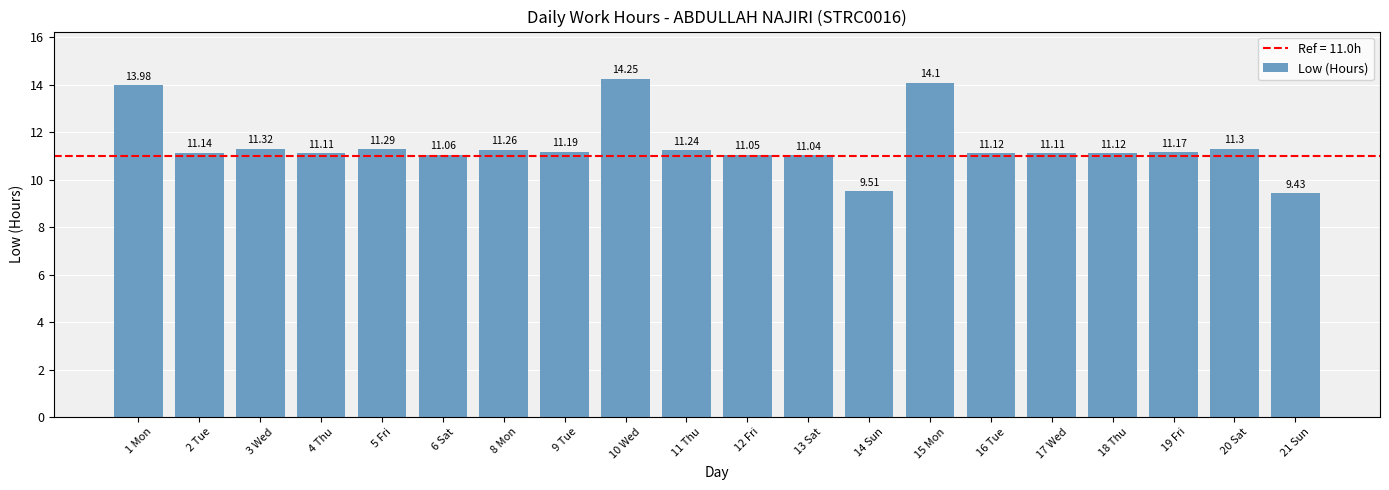

Count the number of values greater than 11.

18